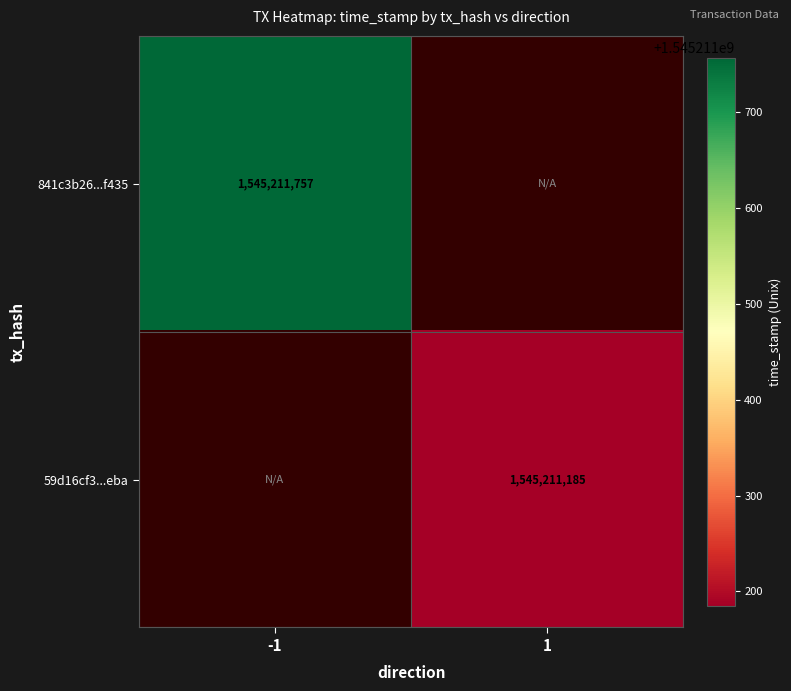

What is the total value across all series at 1?

1545211185